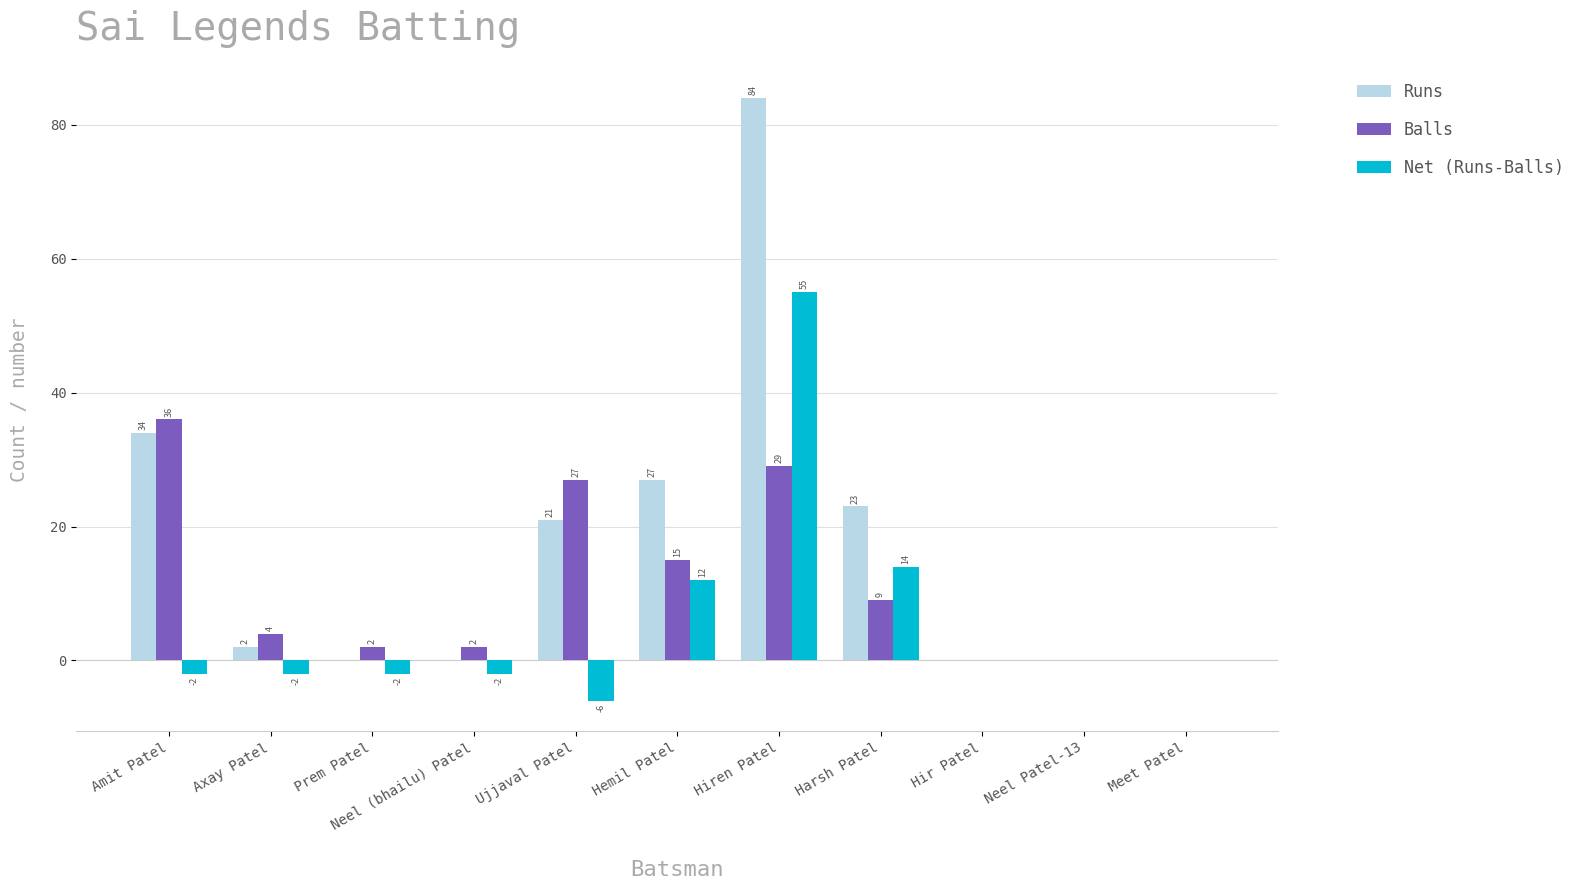

The Runs series shows 0 at Neel (bhailu) Patel. True or false?

True